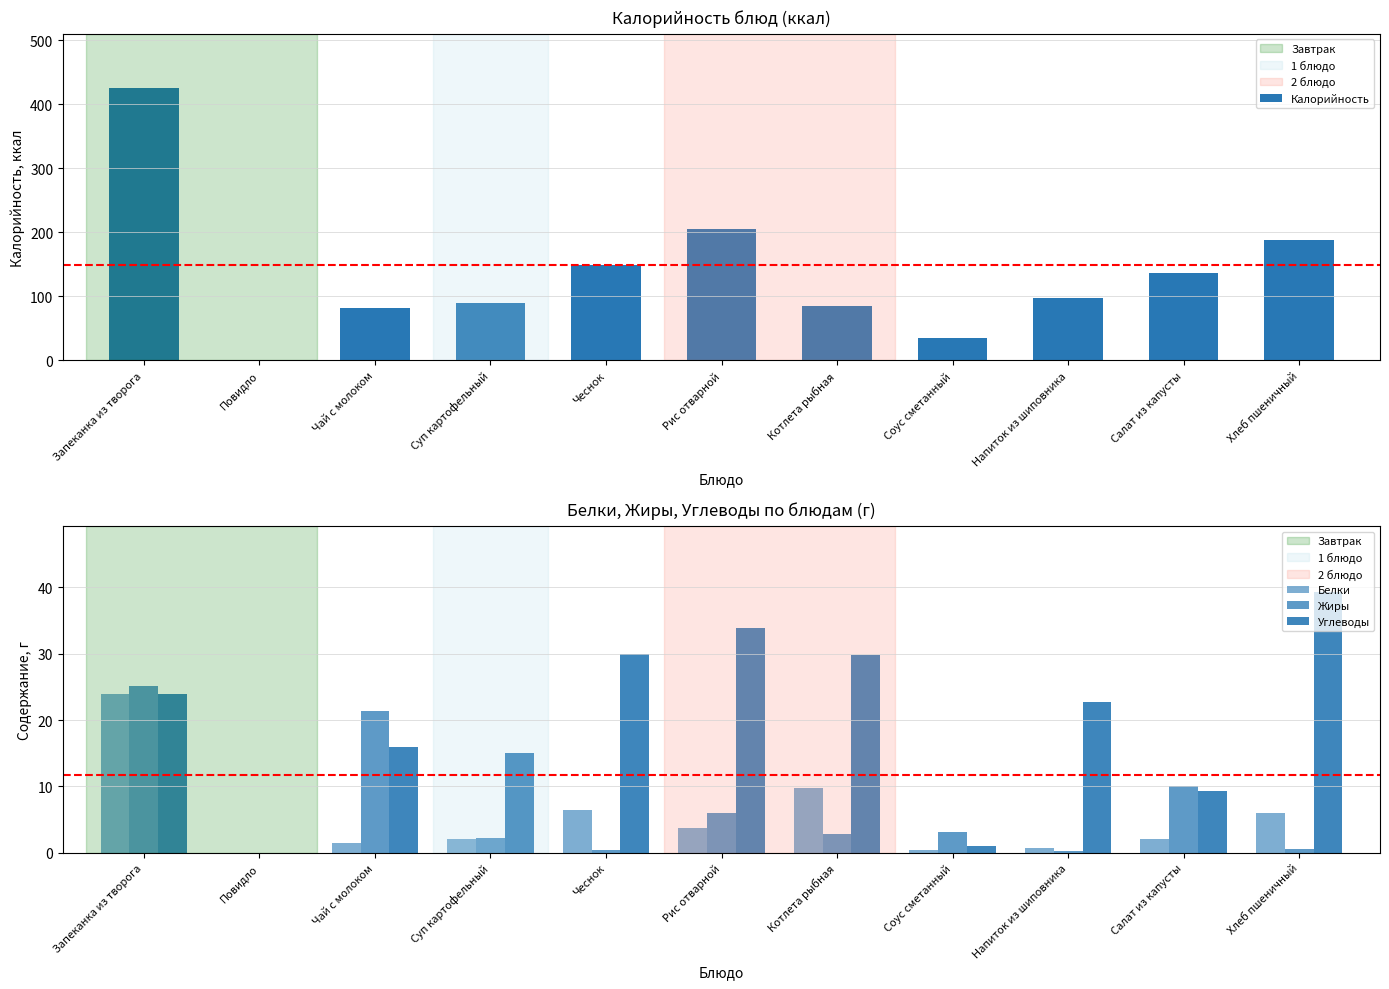

Is it true that Калорийность equals 0.0 at Повидло?

True